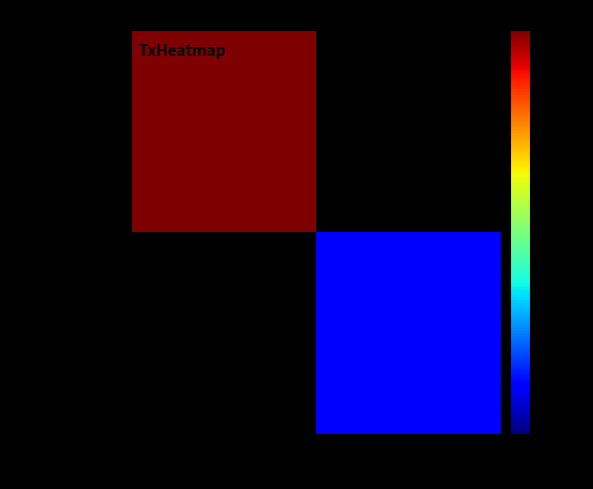

At 1, list the series in order from smallest to largest.

f1e4063b7808…, c9a1e3667d9e…